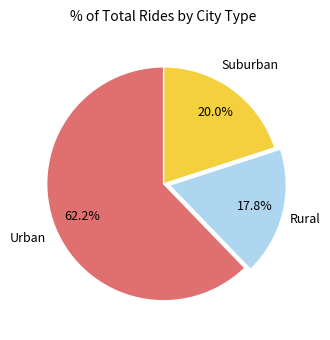

Combined, do Rural and Suburban account for over 50%?

No